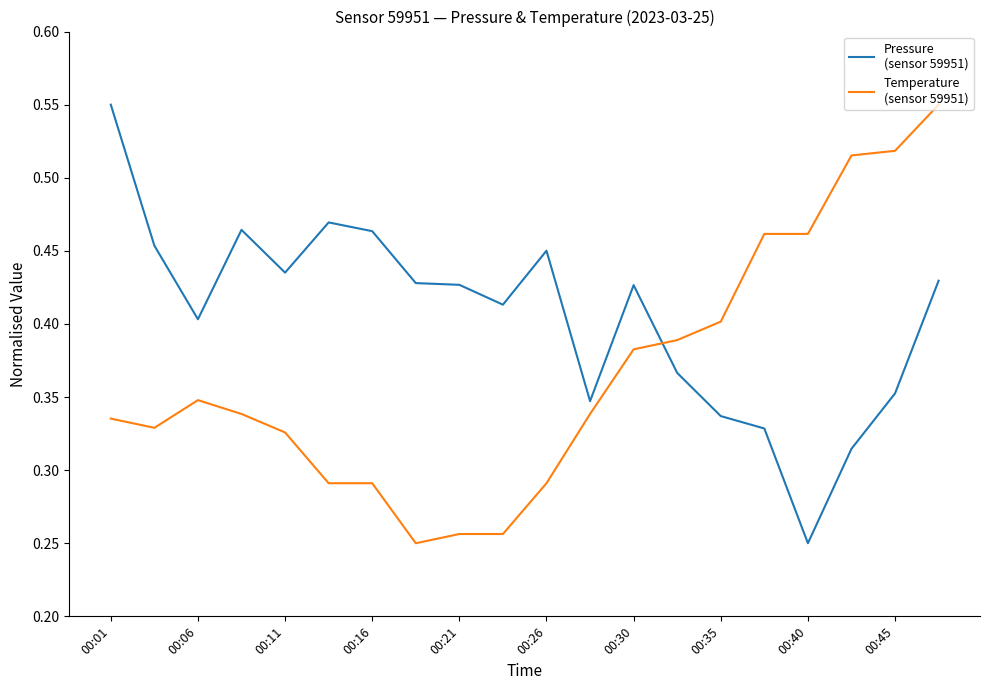

How many lines are shown in the chart?

2